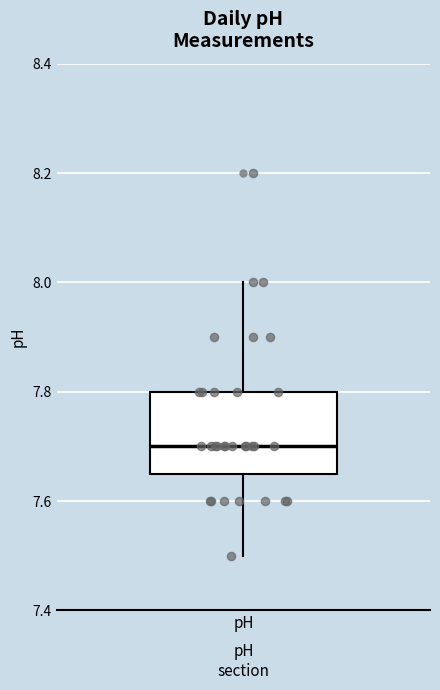

Where does the median line of the box for pH sit on the y-axis? The values are not printed on the chart, so give them approximately, as read against the axis.

7.70